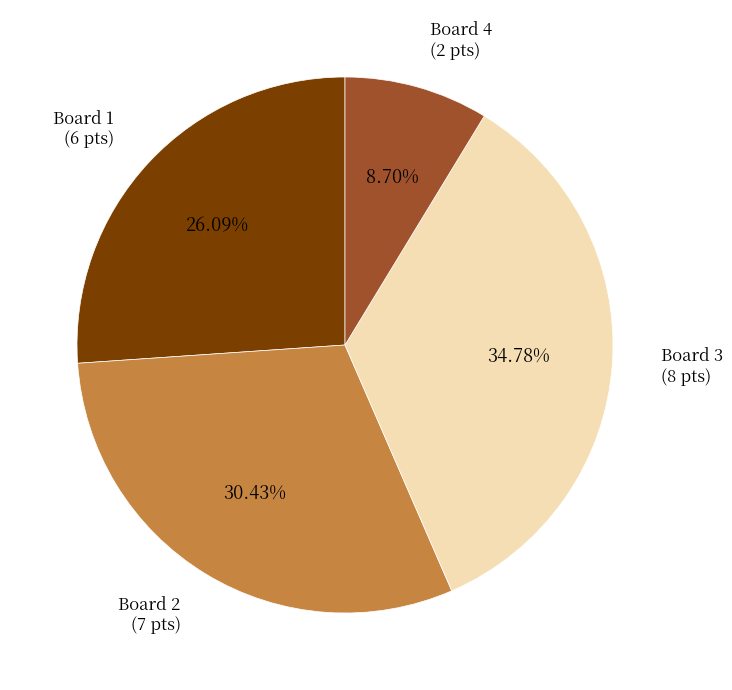

How many slices are in this pie chart?

4